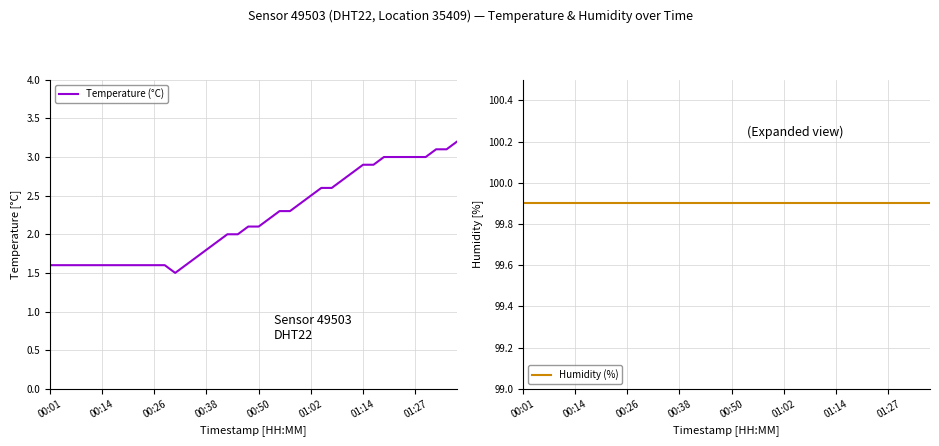

What is the highest value of the Temperature (°C) series?

3.2